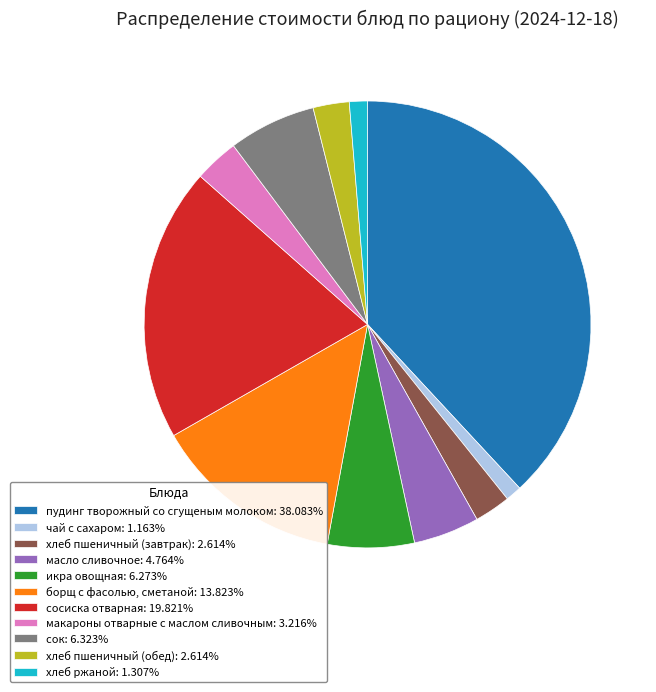

Is there any slice that represents more than half of the pie?

No